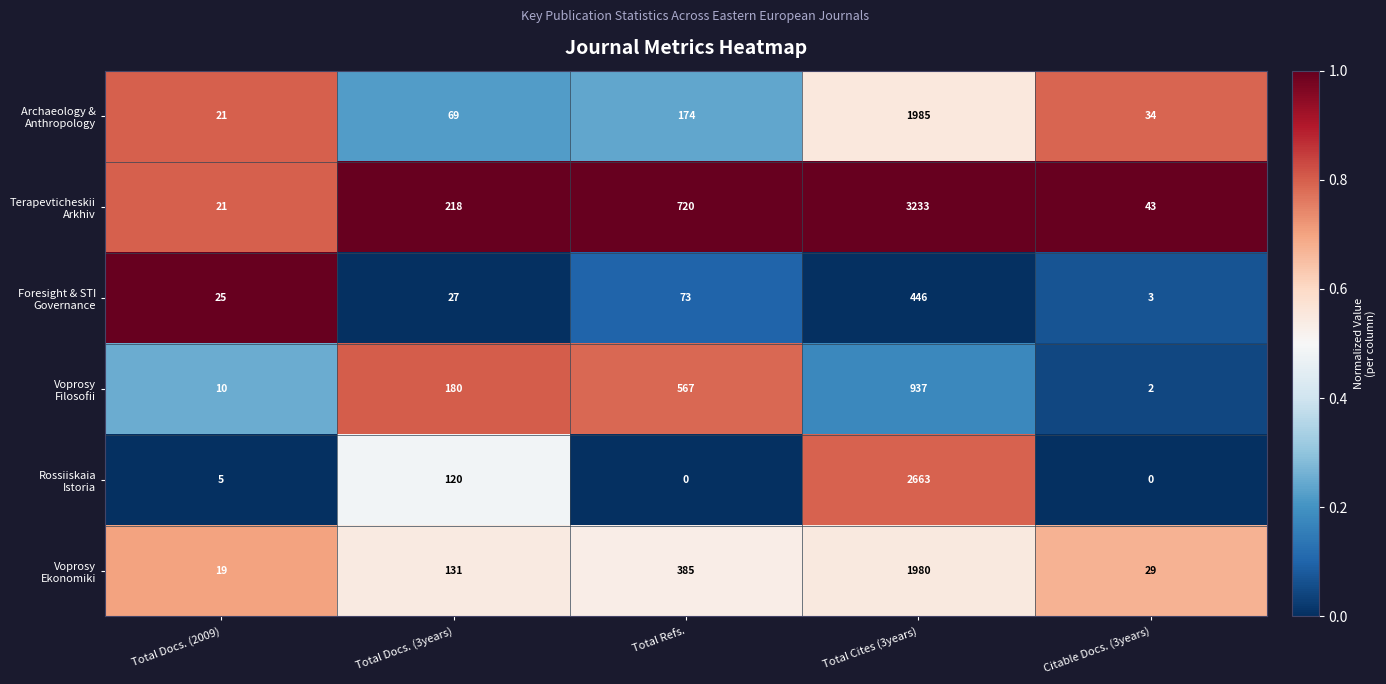

What is the difference between the highest and lowest values at Total Docs. (3years)?

191